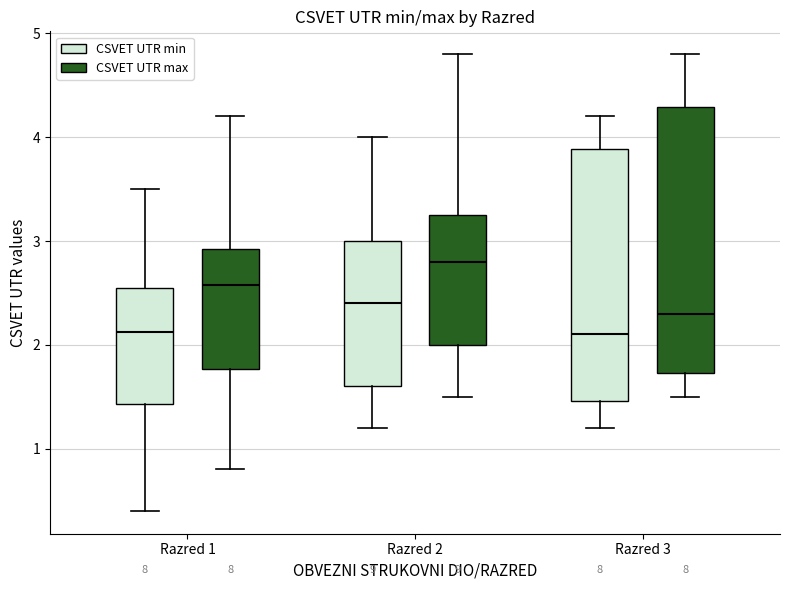

Reading left to right, transcribe this box plot: for each box, give where its median line is, the range the box spans, and where its two whiskers end, as read against the y-axis. The values are not printed on the chart, so give them approximately, as read against the axis.

Razred 1 (CSVET UTR min): median 2.1, box 1.4 to 2.6, whiskers 0.4 to 3.5
Razred 1 (CSVET UTR max): median 2.6, box 1.8 to 2.9, whiskers 0.8 to 4.2
Razred 2 (CSVET UTR min): median 2.4, box 1.6 to 3.0, whiskers 1.2 to 4.0
Razred 2 (CSVET UTR max): median 2.8, box 2.0 to 3.3, whiskers 1.5 to 4.8
Razred 3 (CSVET UTR min): median 2.1, box 1.5 to 3.9, whiskers 1.2 to 4.2
Razred 3 (CSVET UTR max): median 2.3, box 1.7 to 4.3, whiskers 1.5 to 4.8